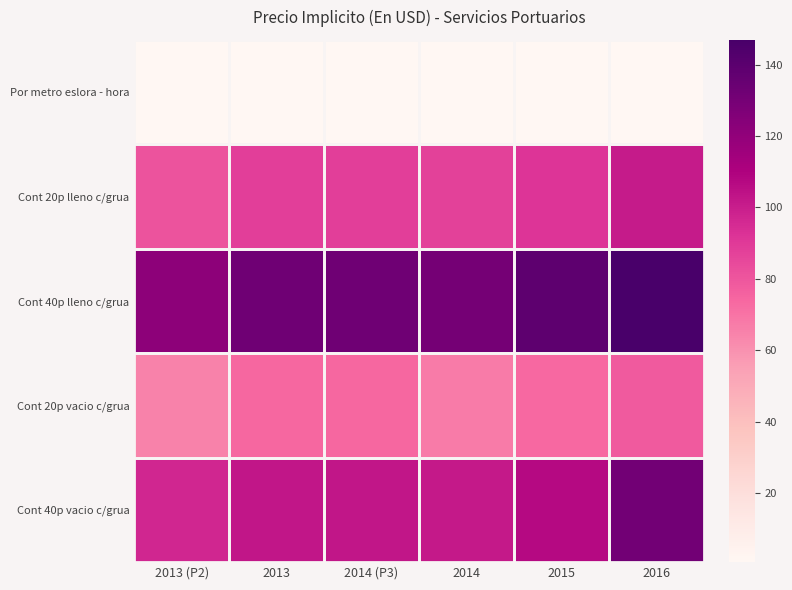

Which series changed the most between 2013 (P2) and 2014?

Cont 40p lleno c/grua